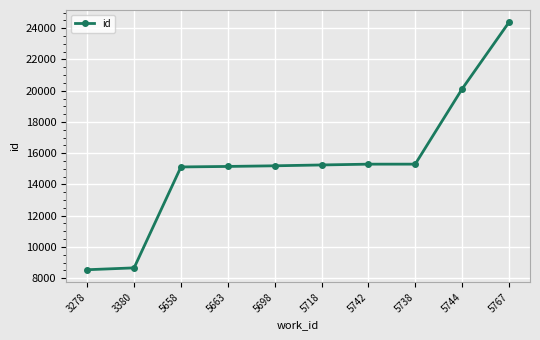

What is the difference between the maximum and minimum values?

15838